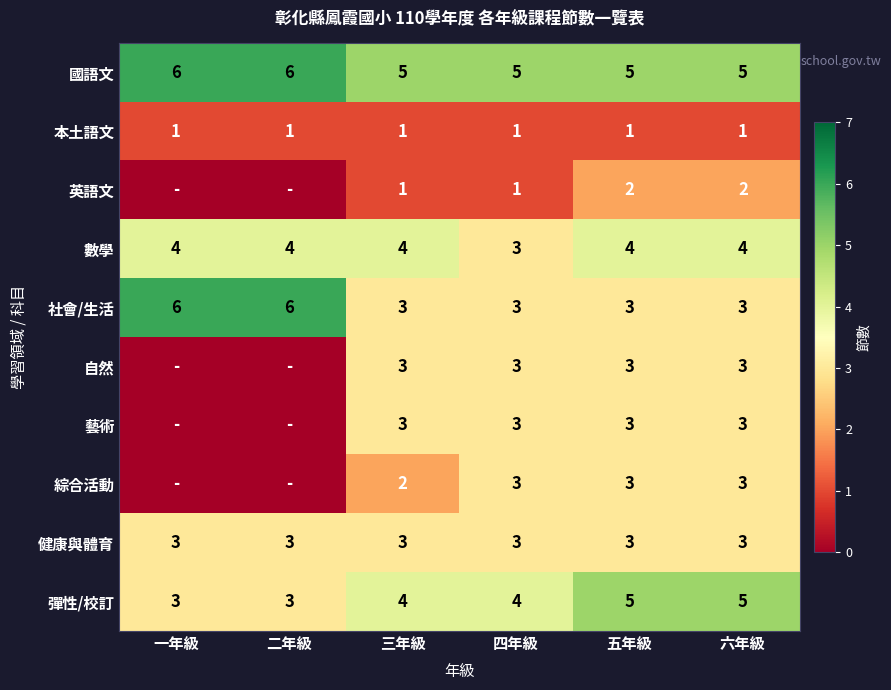

At which category is the sum across all series the highest?

五年級